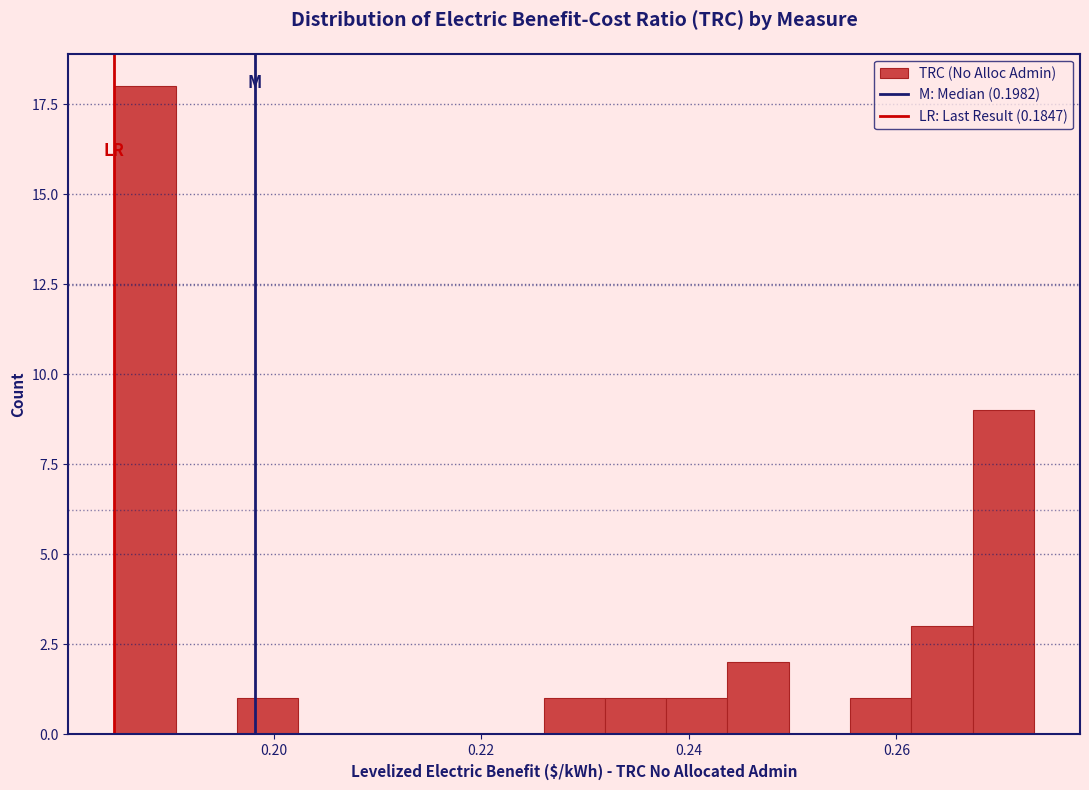

Read against the x-axis, roughly where is the centre of the tallest bar?

0.188